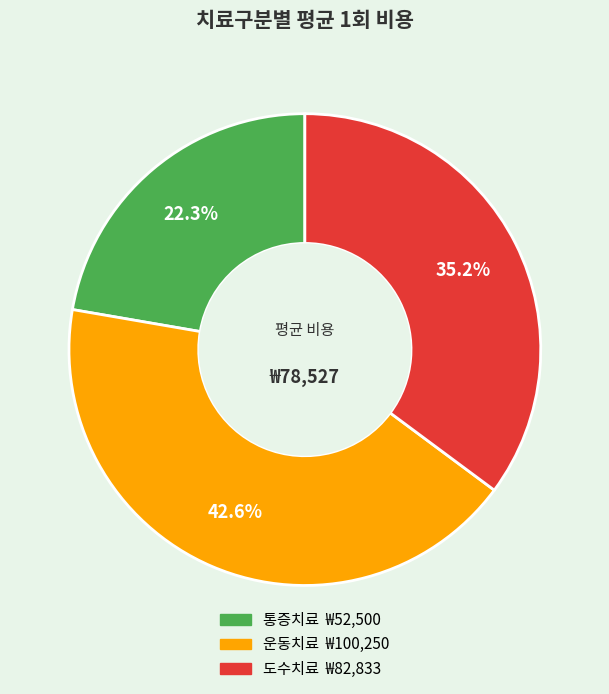

To the nearest percent, what is the combined percentage of 운동치료 and 통증치료?

65%